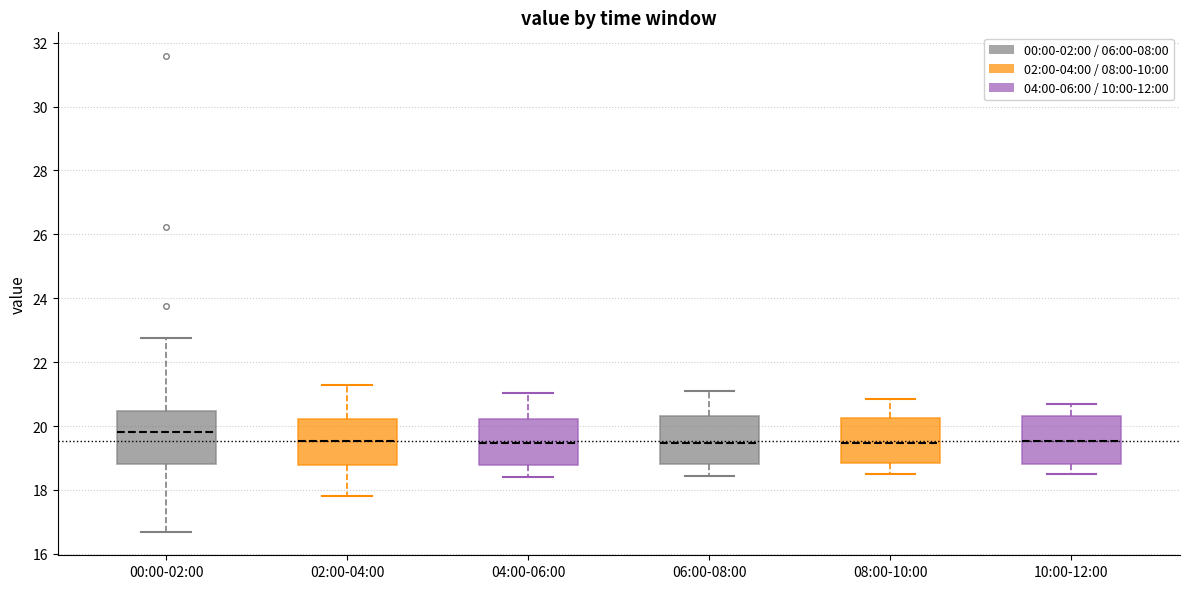

Where does the lower whisker of the box for 04:00-06:00 end on the y-axis? The values are not printed on the chart, so give them approximately, as read against the axis.

18.4